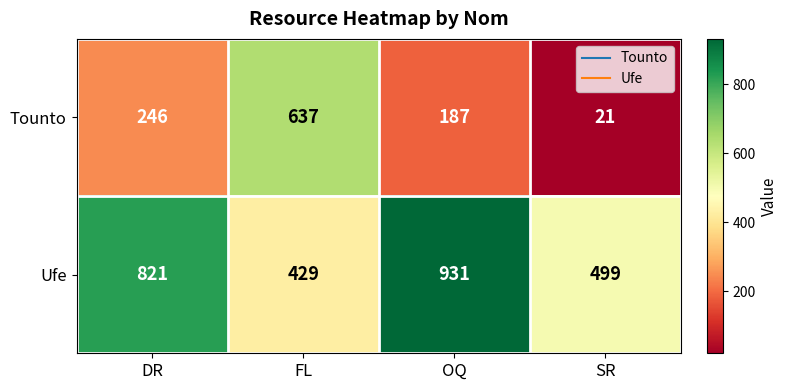

Reading left to right, extract all data points from this chart.

Tounto: 246	637	187	21
Ufe: 821	429	931	499